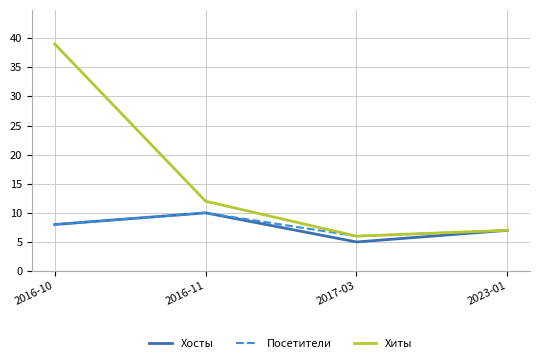

What is the maximum value for Посетители?

10